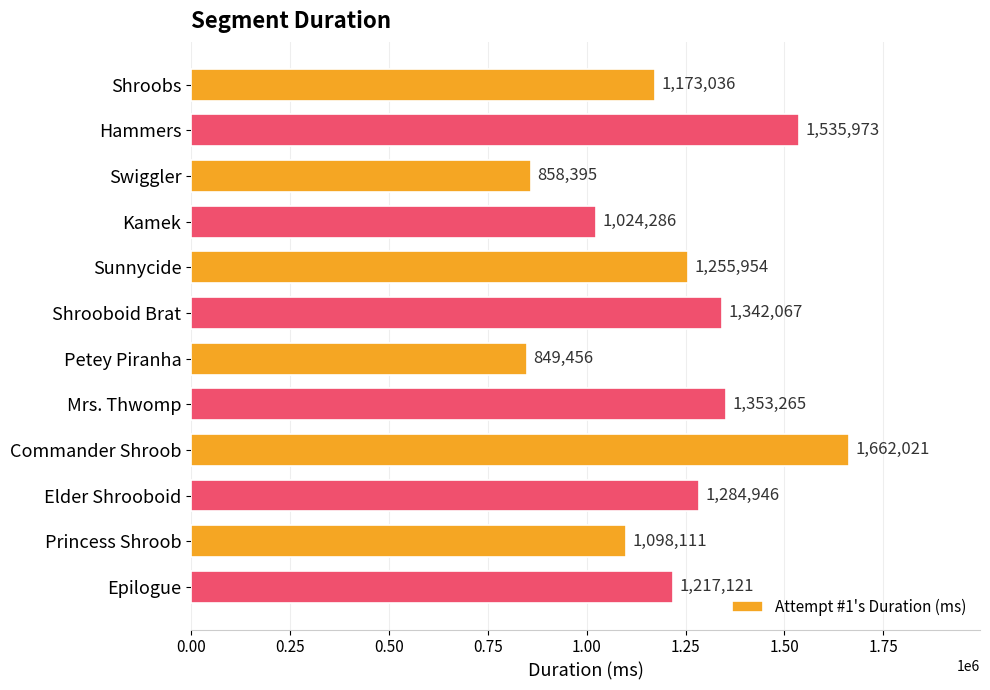

What is the change in value from Kamek to Princess Shroob?

+73825